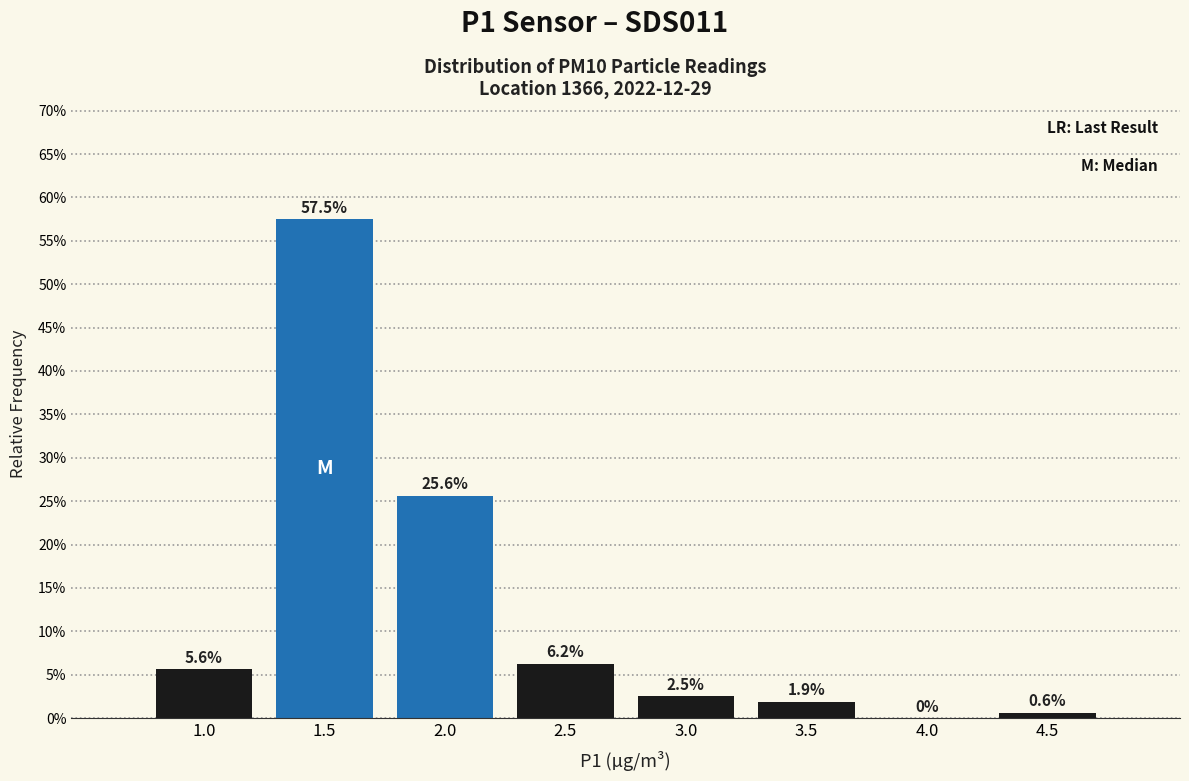

Which has a higher value, 1.0 or 4.5?

1.0